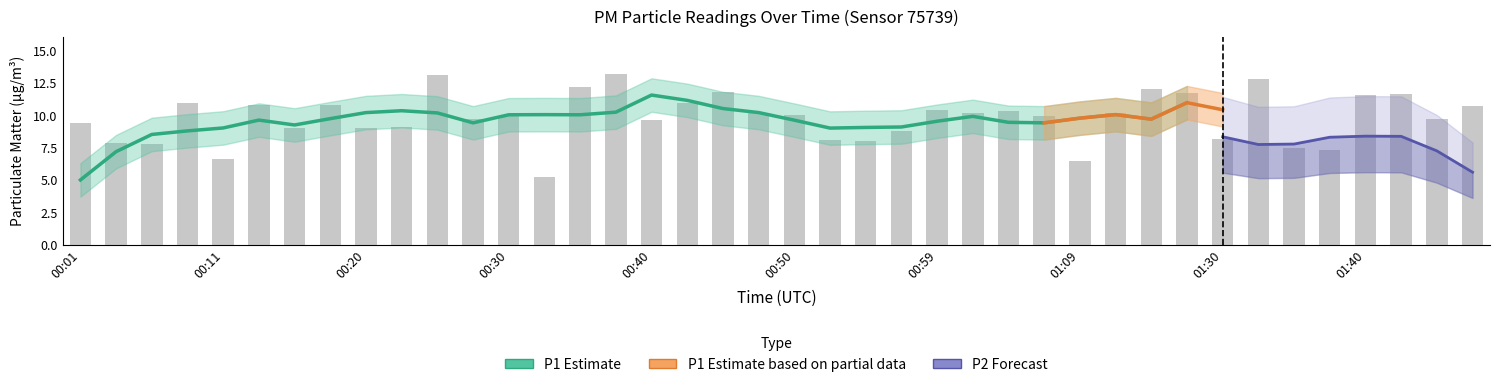

What is the value of the 28th bar from the left?

9.9